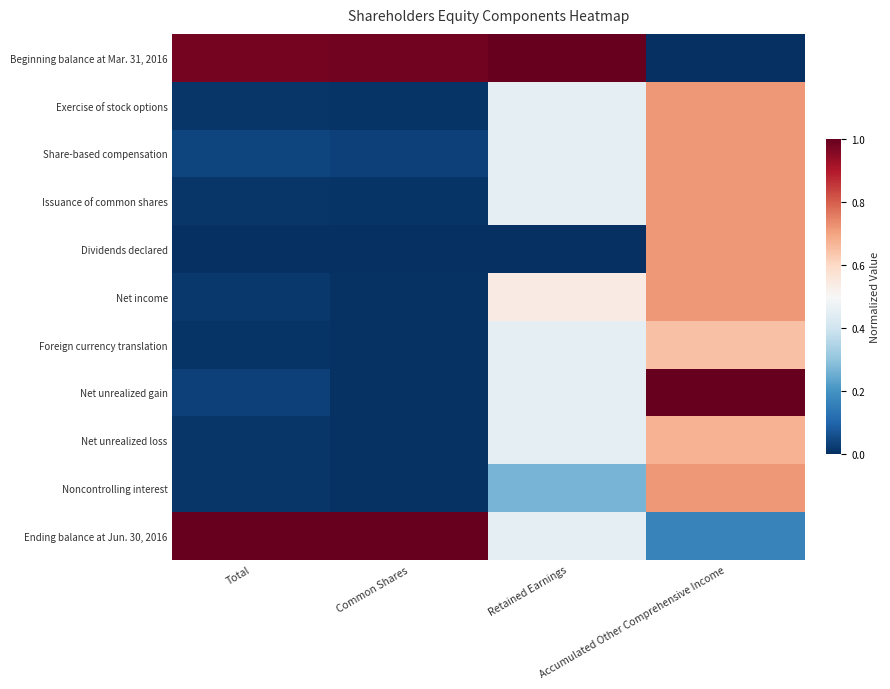

Which series has the largest total across all categories?

Beginning balance at Mar. 31, 2016